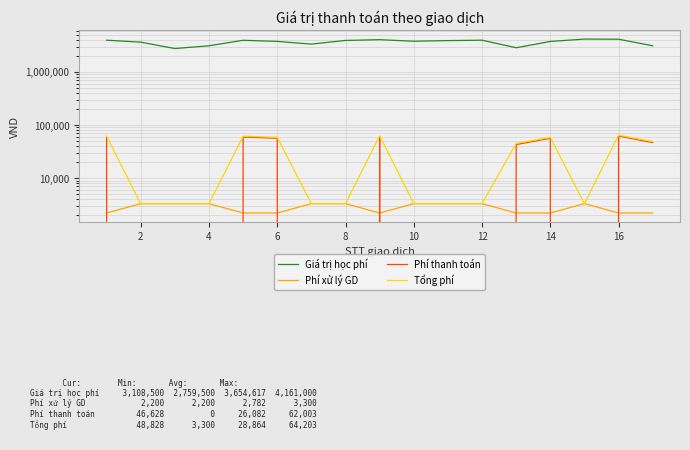

What is the difference between the maximum and minimum values in the Giá trị học phí series?

1401500